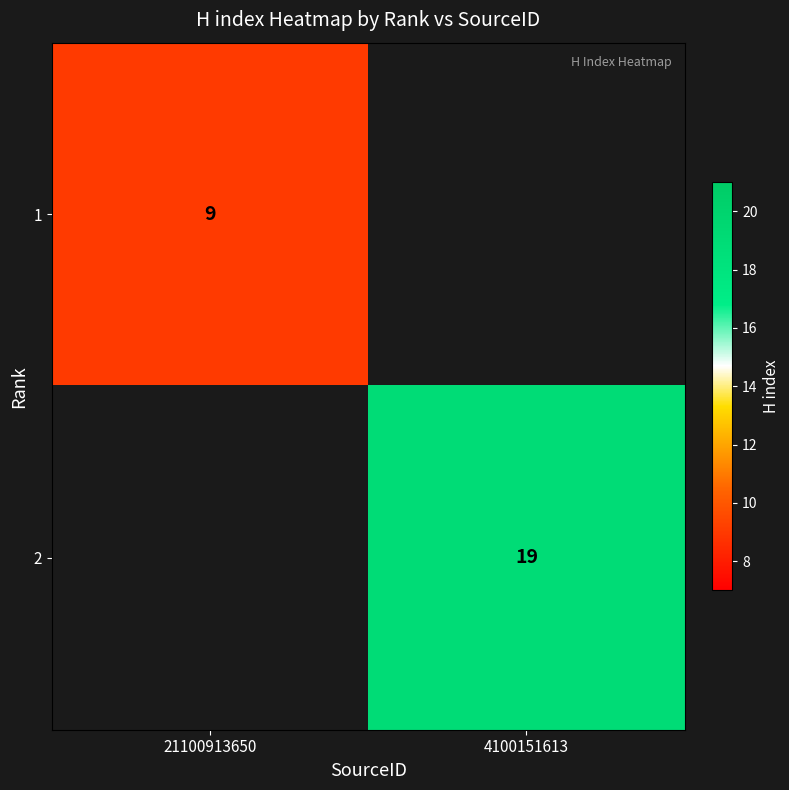

Is it true that 1 equals 9 at 21100913650?

True